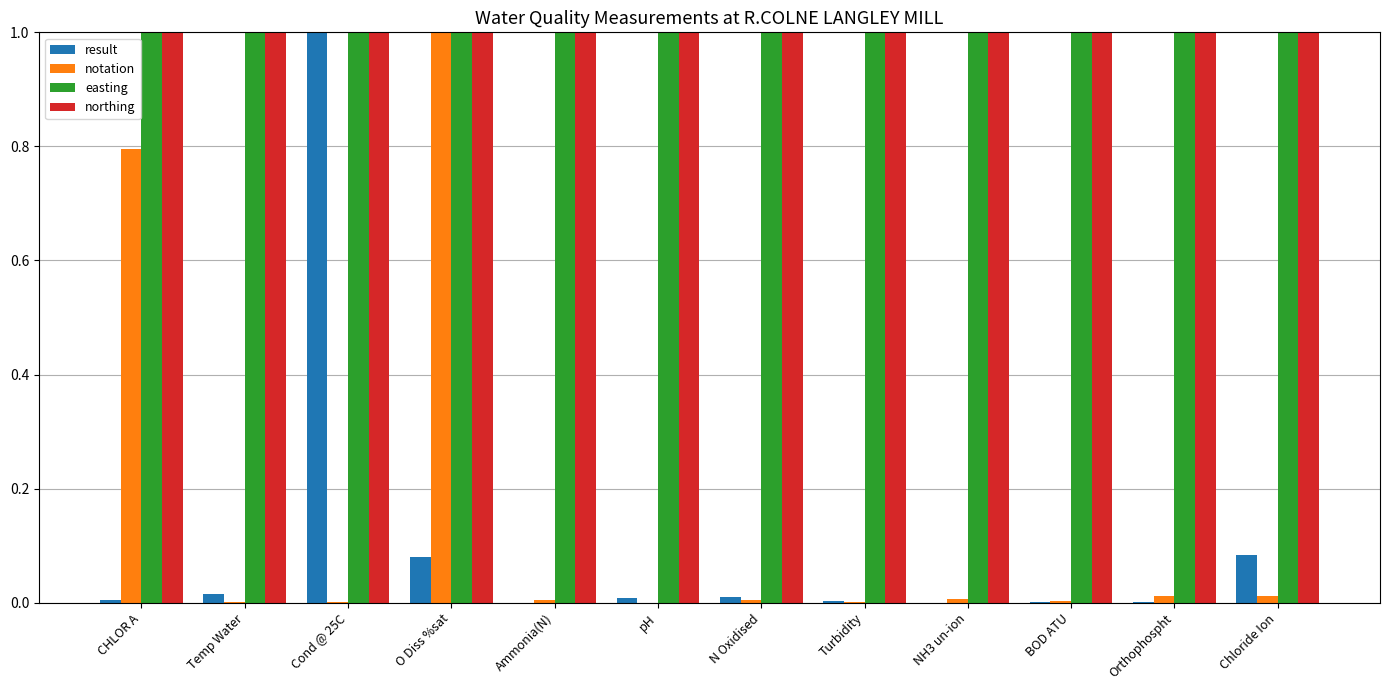

Which series changed the most between Cond @ 25C and pH?

result